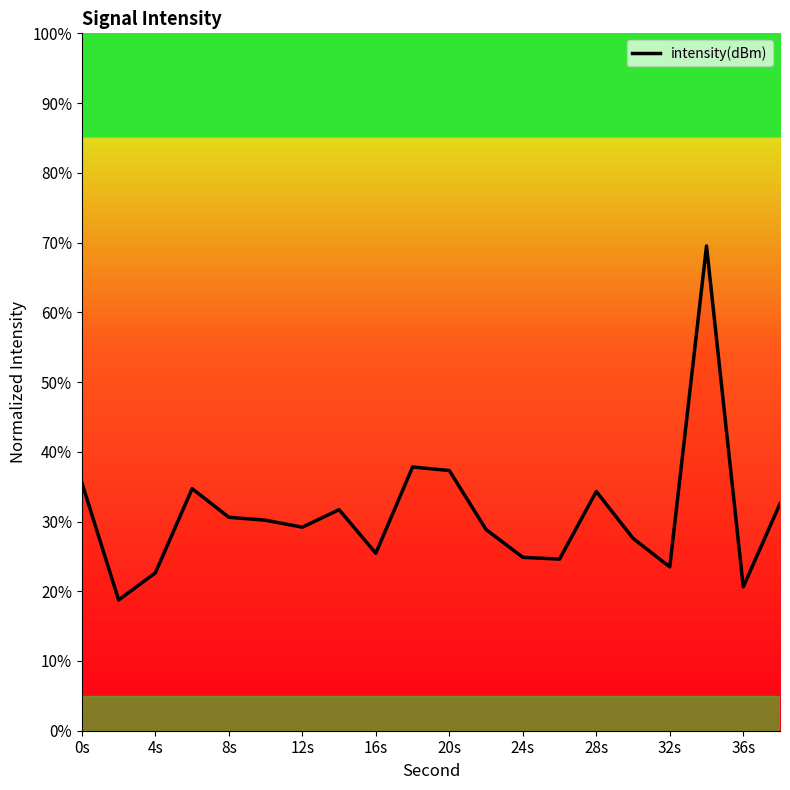

What is the difference between the maximum and minimum values?

50.8